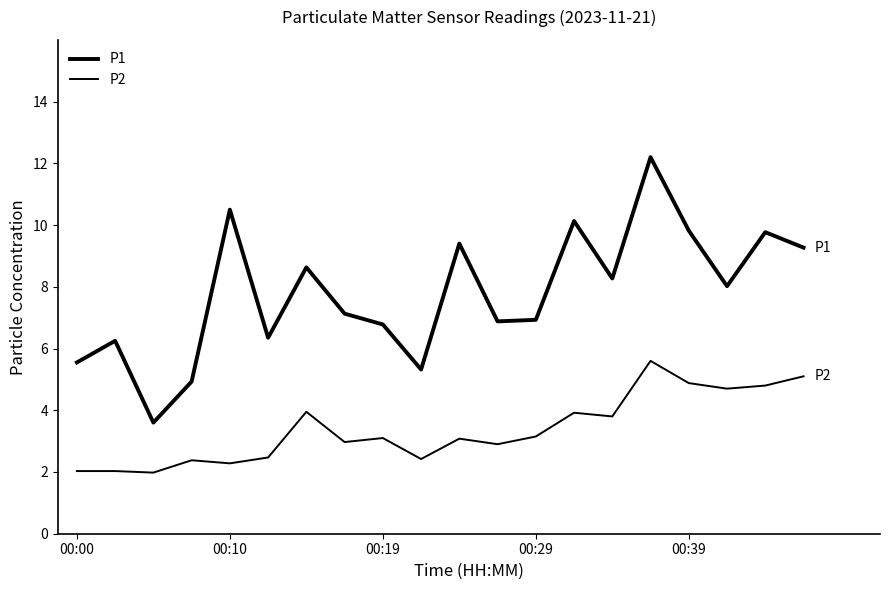

How many lines are shown in the chart?

2